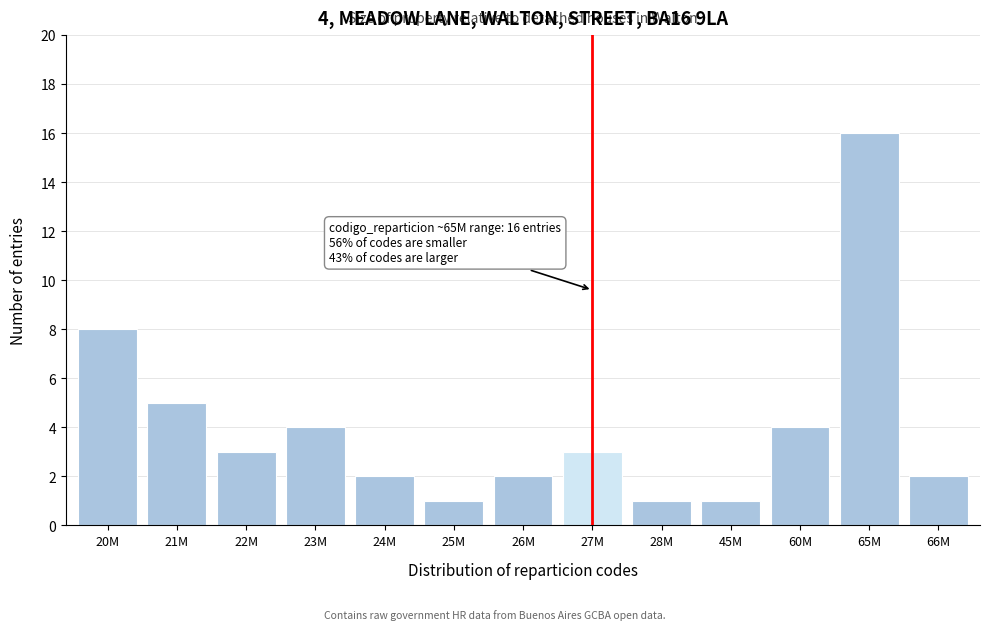

Reading right to left, extract all data points from this chart.

66M=2	65M=16	60M=4	45M=1	28M=1	27M=3	26M=2	25M=1	24M=2	23M=4	22M=3	21M=5	20M=8